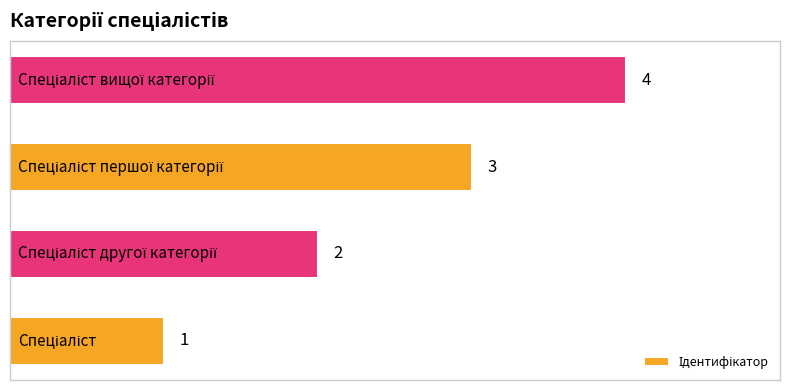

How many values are between 2 and 4?

3